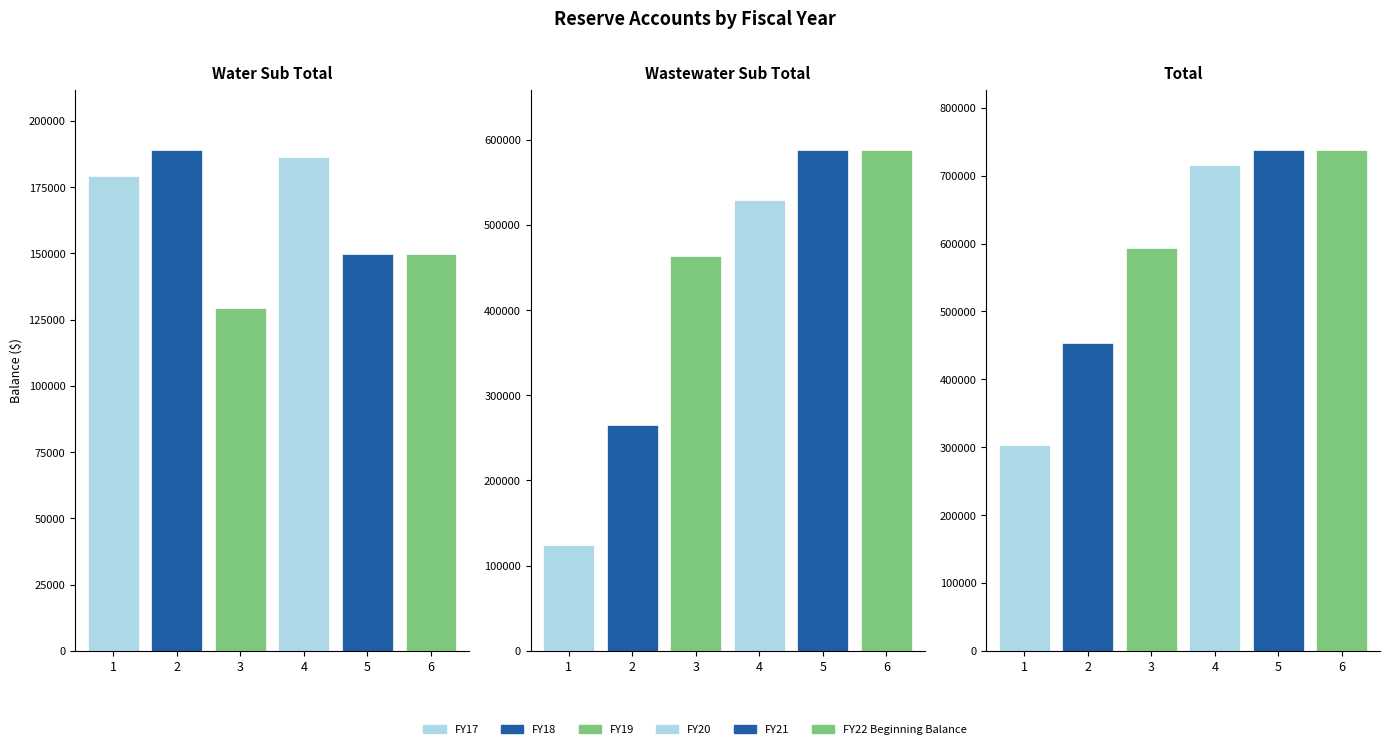

Reading left to right, transcribe all the data shown in this chart.

FY17: Water Sub Total=179355.0	Wastewater Sub Total=124637.0	Total=303992.0
FY18: Water Sub Total=189081.6	Wastewater Sub Total=265178.1	Total=454259.7
FY19: Water Sub Total=129346.5	Wastewater Sub Total=463498.8	Total=592845.3
FY20: Water Sub Total=186442.1	Wastewater Sub Total=528896.0	Total=715338.1
FY21: Water Sub Total=149921.3	Wastewater Sub Total=588290.1	Total=738211.3
FY22 Beginning Balance: Water Sub Total=149921.0	Wastewater Sub Total=588290.0	Total=738211.0